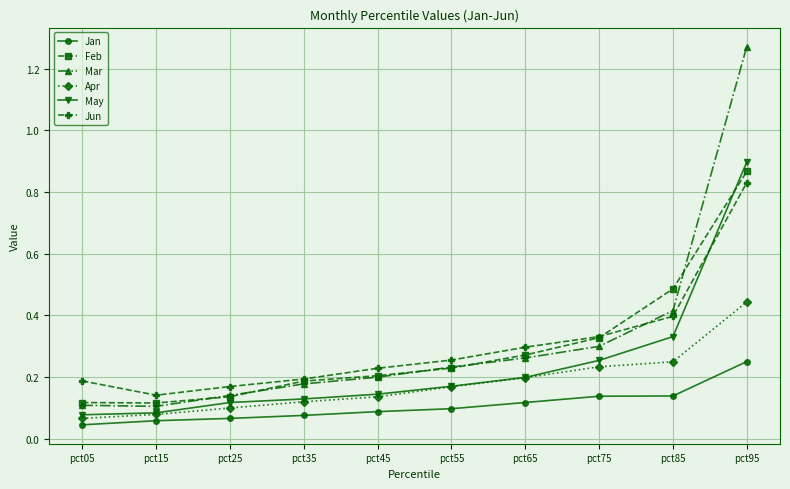

True or false: Feb has a value of 0.4 at pct65.

False